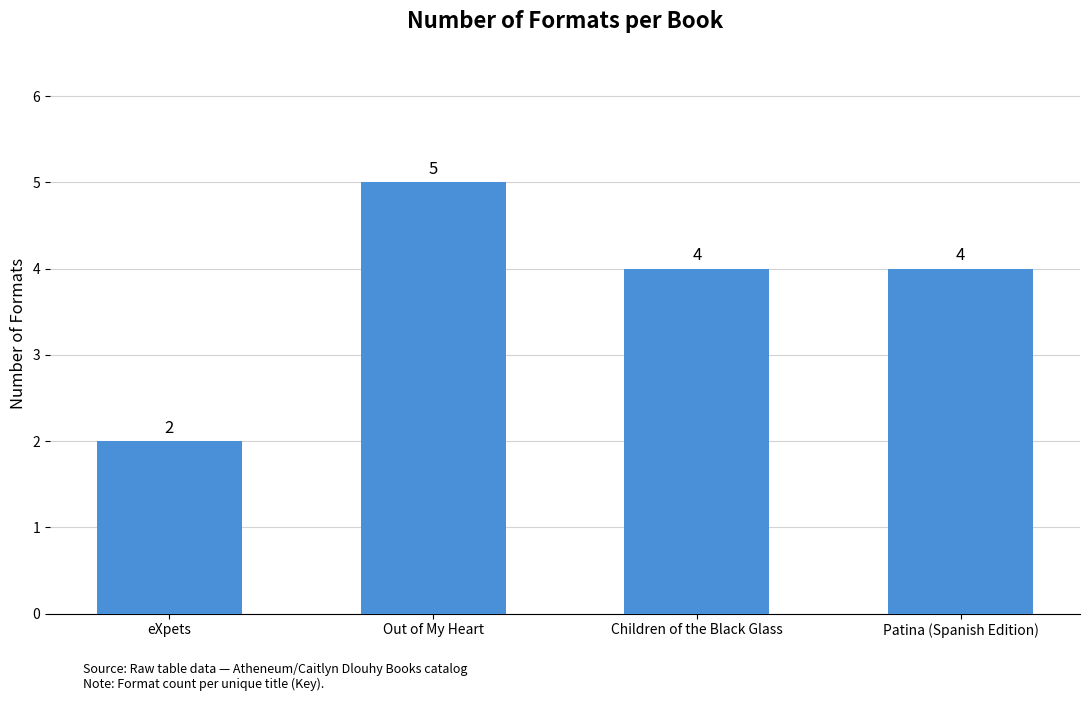

What is the change in value from Out of My Heart to Patina (Spanish Edition)?

-1